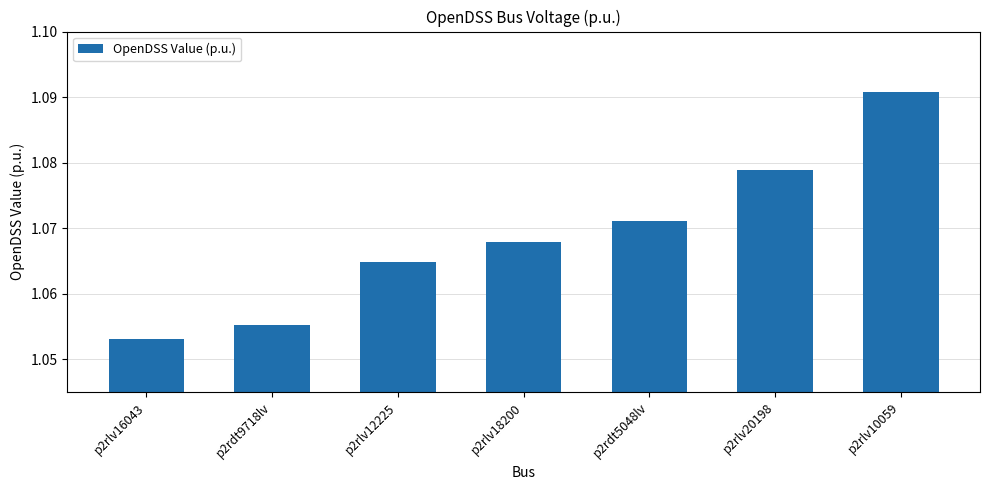

What is the label of the 5th bar from the right?

p2rlv12225